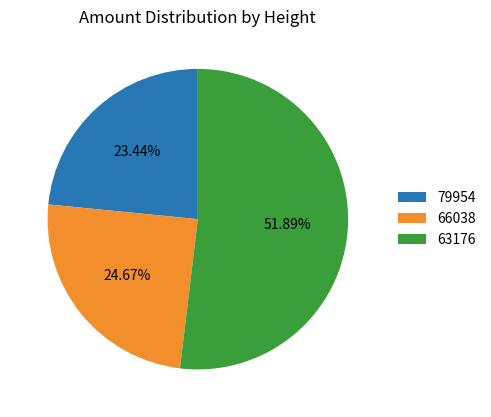

Count the number of slices in the pie.

3